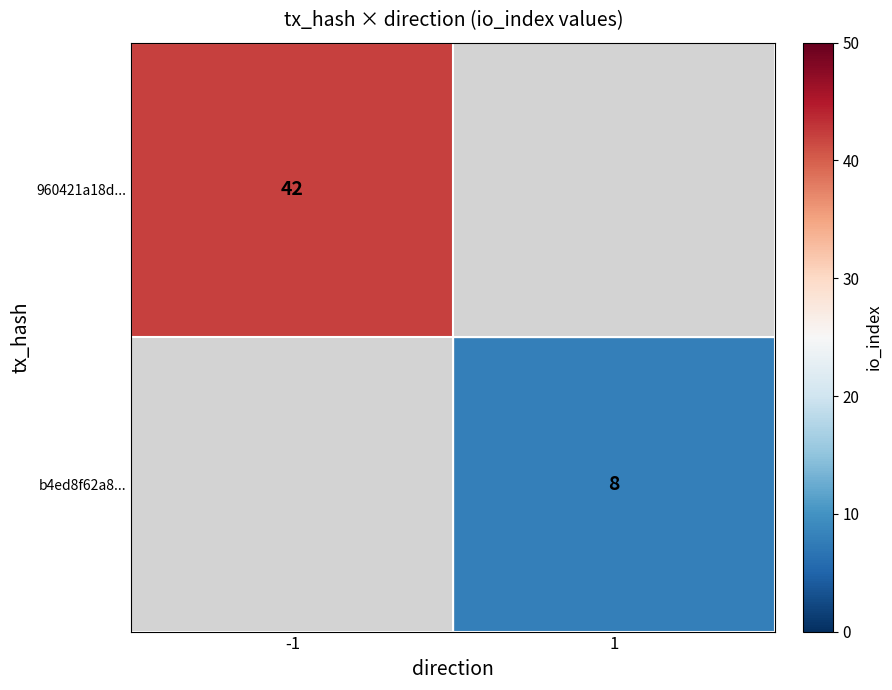

True or false: 960421a18d... has a value of 42 at -1.

True